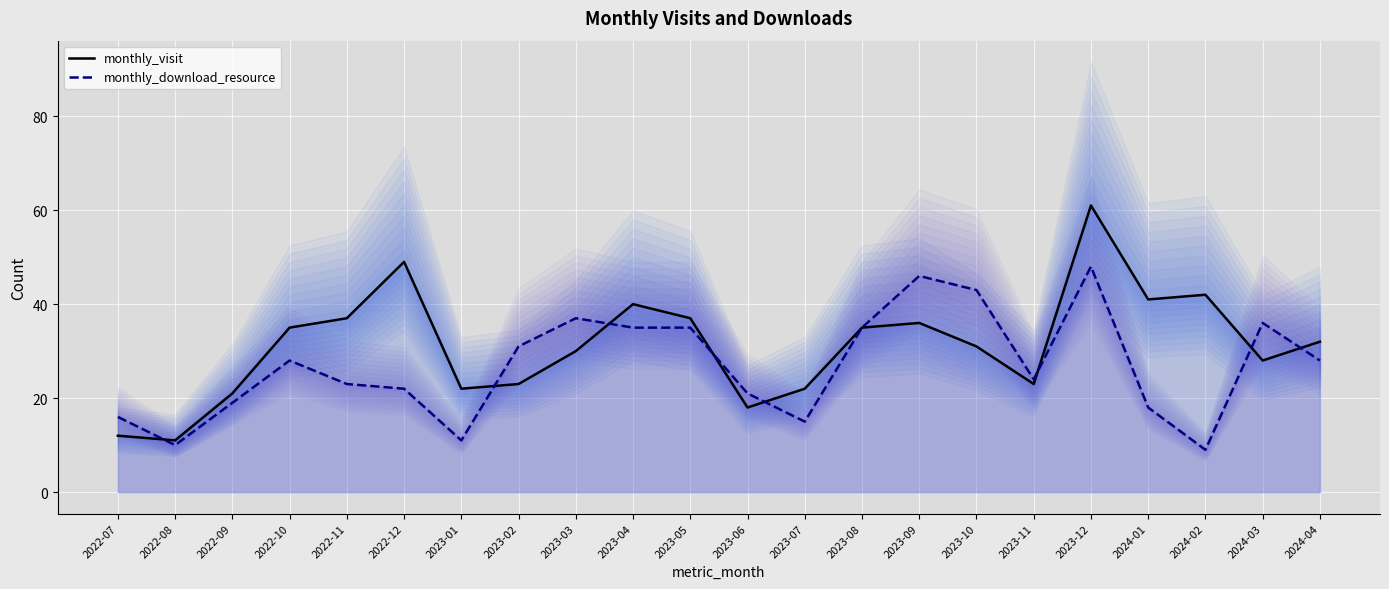

Which series ends up on top after the final intersection of monthly_visit and monthly_download_resource?

monthly_visit